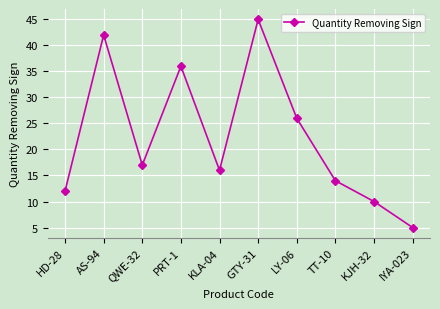

Approximately how many times larger is the value at HD-28 compared to QWE-32?

0.7